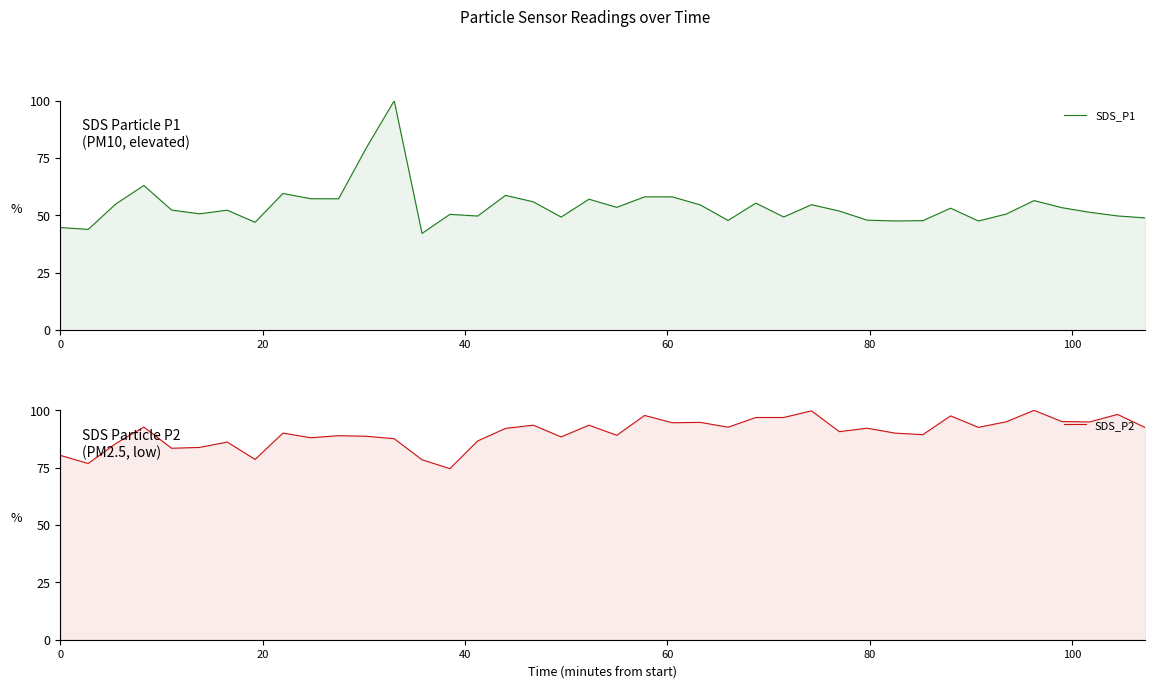

What is the difference between the second highest and minimum values in the SDS_P1 series?

37.3